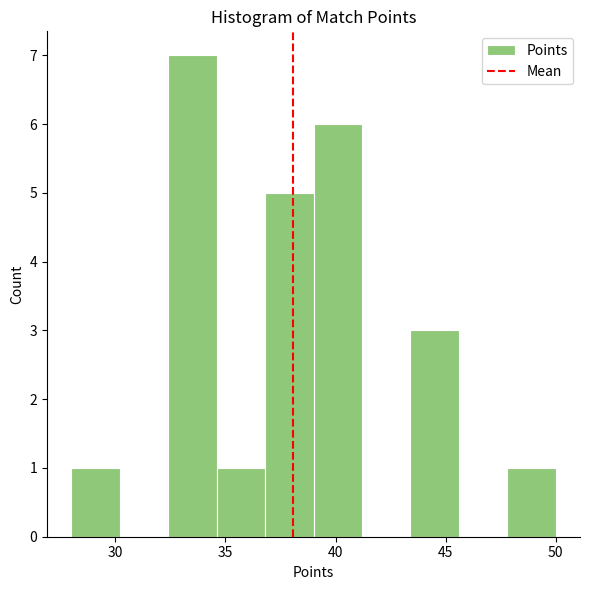

Over which range of the x-axis is the bar tallest?

32.4 to 34.6